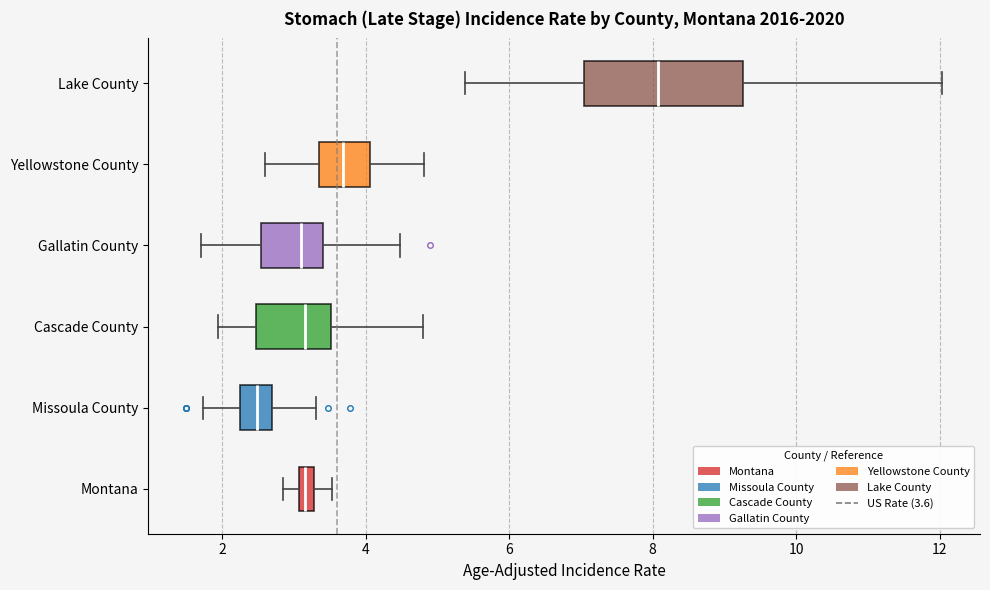

Which box is the widest, from its left edge to its right edge?

Lake County